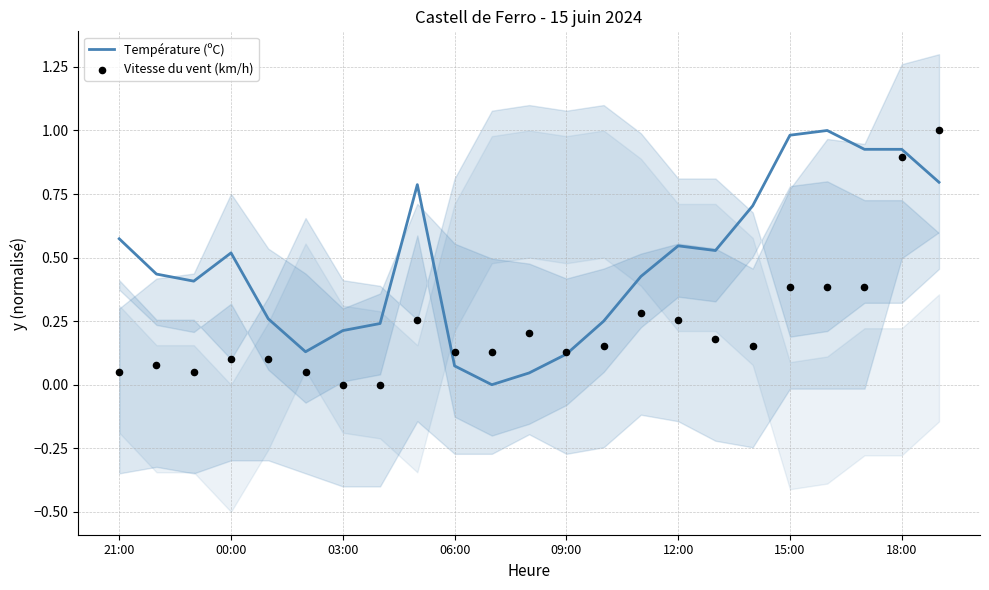

What is the highest value of the Température (ºC) series?

1.0